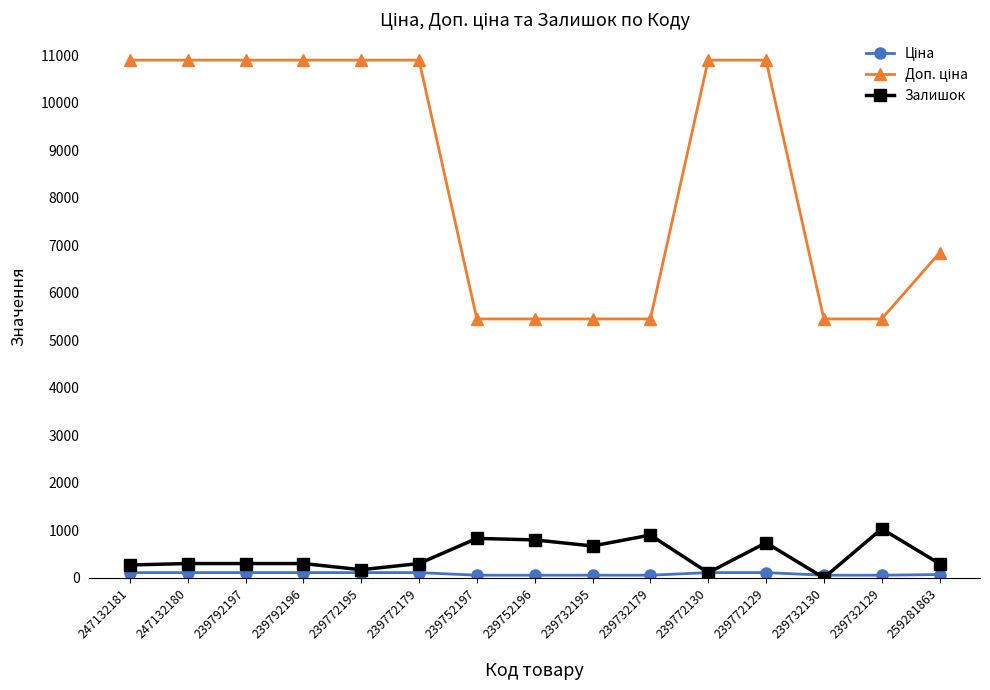

What is the value of the Залишок point at the 8th from the left?

798.0